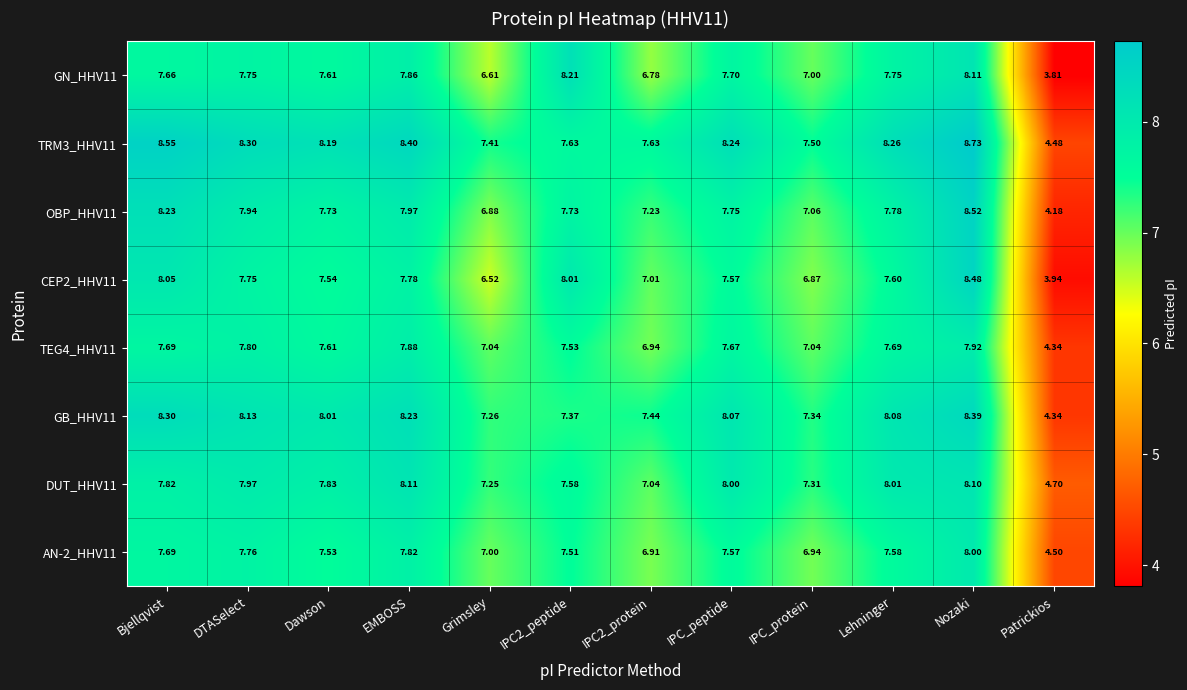

At which category is the sum across all series the highest?

Nozaki